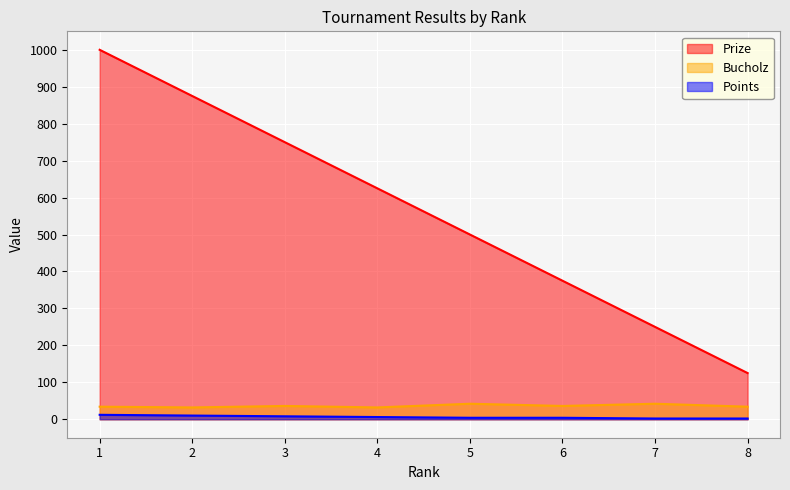

At which label is Bucholz closest to 37?

3